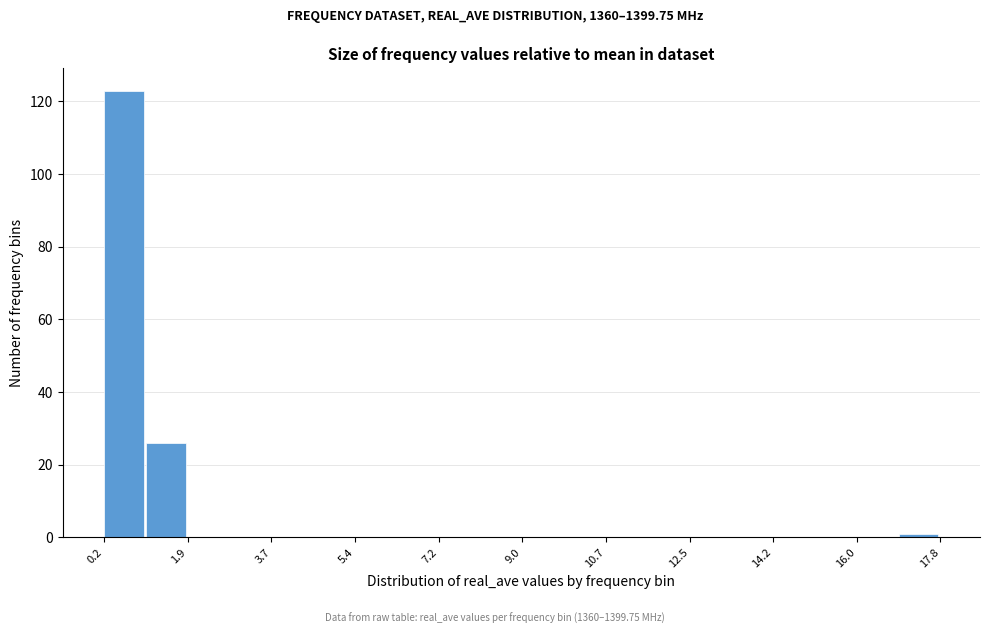

Reading left to right, transcribe this chart: for each bar, give the range it covers on the x-axis and its height. Neither the bar edges nor the heights are printed on the chart, so give them approximately, as read against the axes.

0.2 to 1.0: 124
1.0 to 2.0: 26
2.0 to 2.8: 0
2.8 to 3.6: 0
3.6 to 4.6: 0
4.6 to 5.4: 0
5.4 to 6.4: 0
6.4 to 7.2: 0
7.2 to 8.0: 0
8.0 to 9.0: 0
9.0 to 9.8: 0
9.8 to 10.8: 0
10.8 to 11.6: 0
11.6 to 12.4: 0
12.4 to 13.4: 0
13.4 to 14.2: 0
14.2 to 15.2: 0
15.2 to 16.0: 0
16.0 to 16.8: 0
16.8 to 17.8: under 2